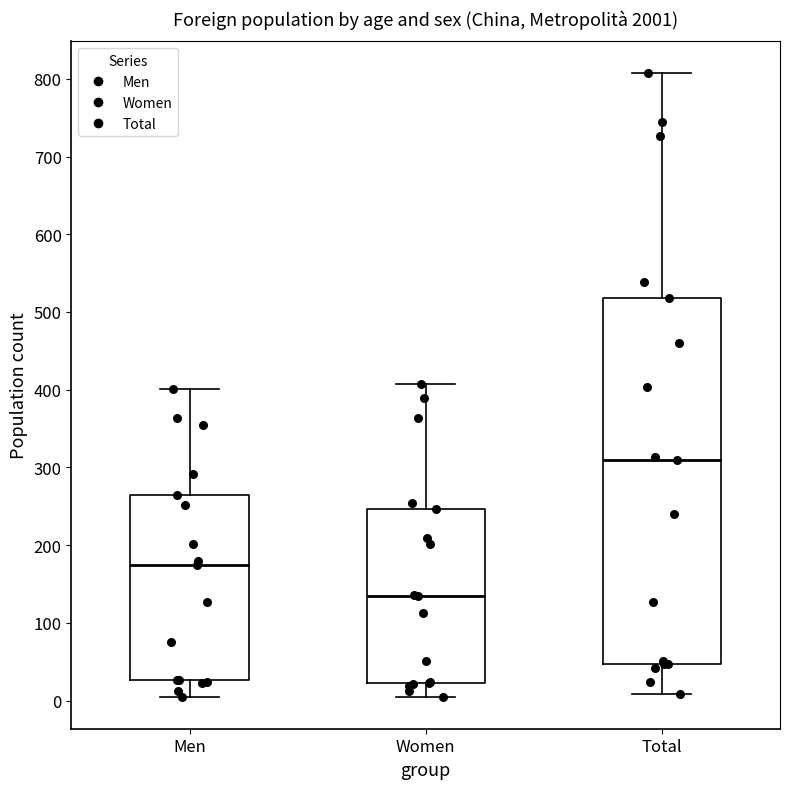

Where does the upper whisker of the box for Total end on the y-axis? The values are not printed on the chart, so give them approximately, as read against the axis.

810